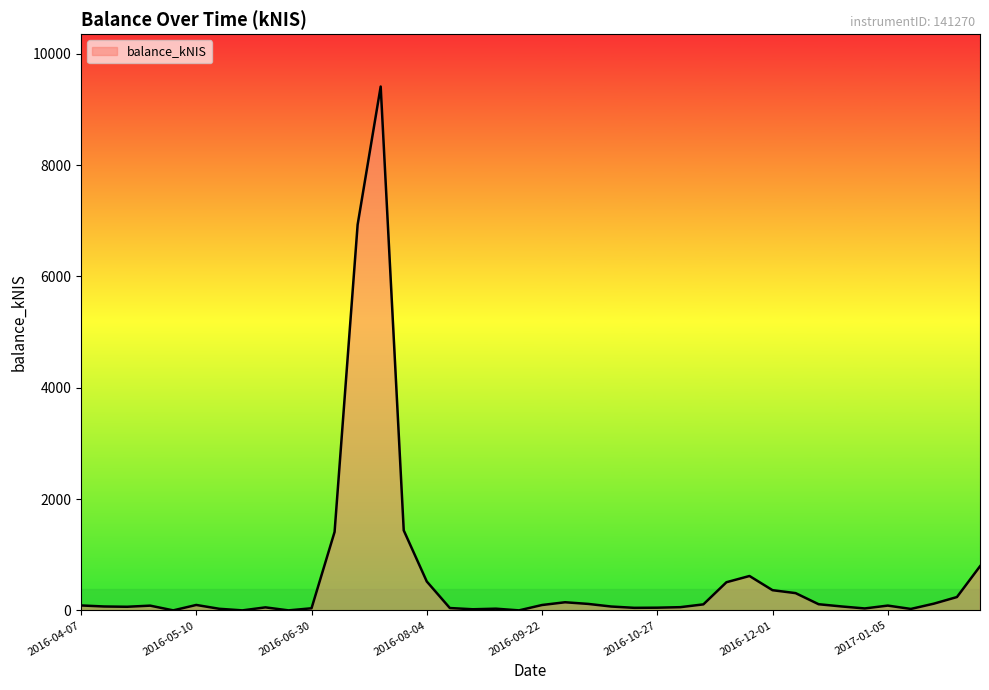

What is the difference between the maximum and minimum values?

9412.6